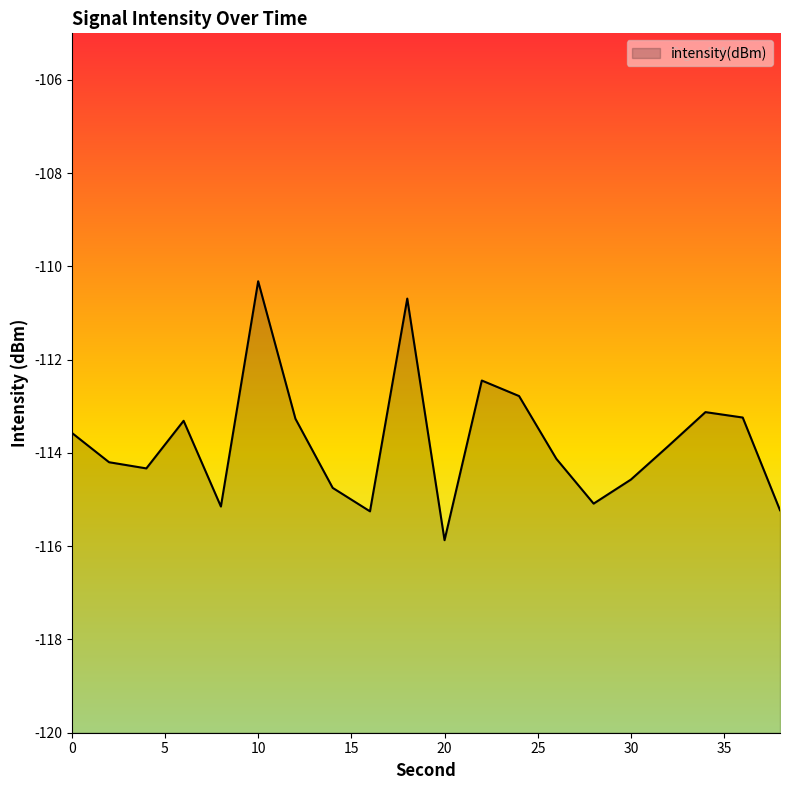

What is the value of the 1st point from the left?

-113.6